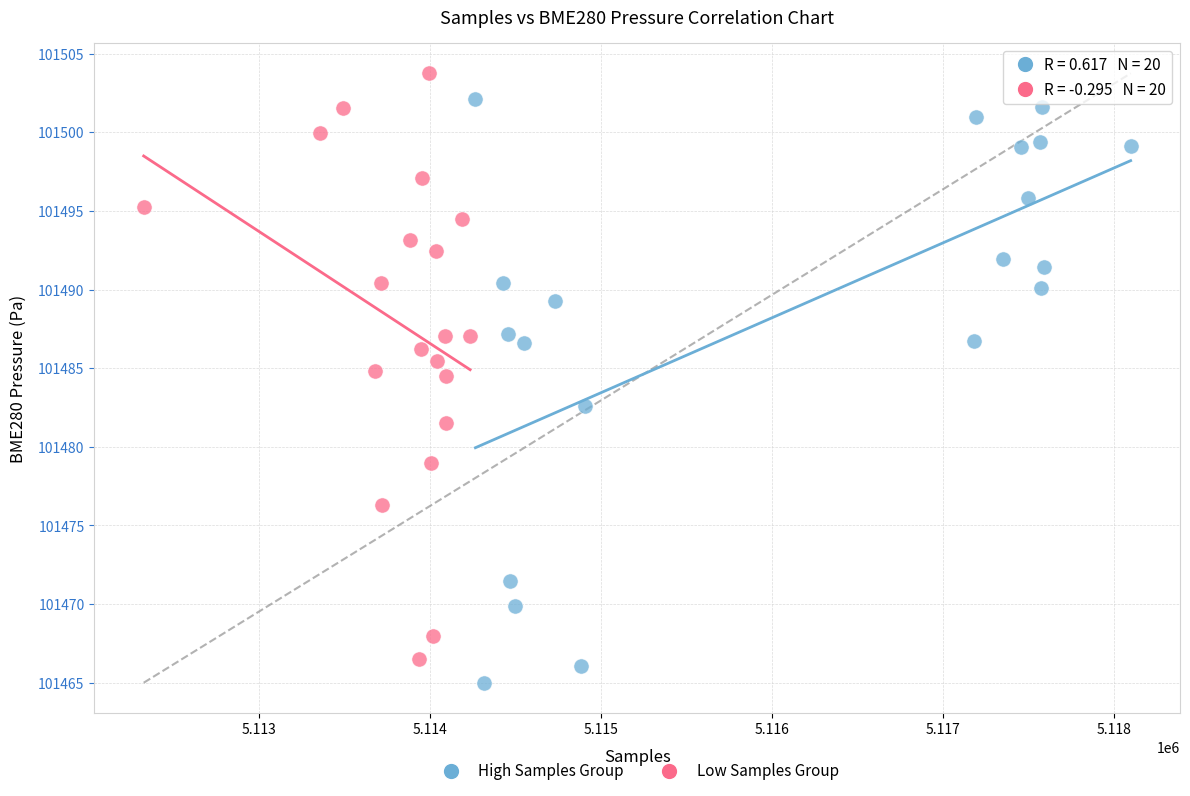

What are all the series names shown in the legend?

High Samples Group, Low Samples Group